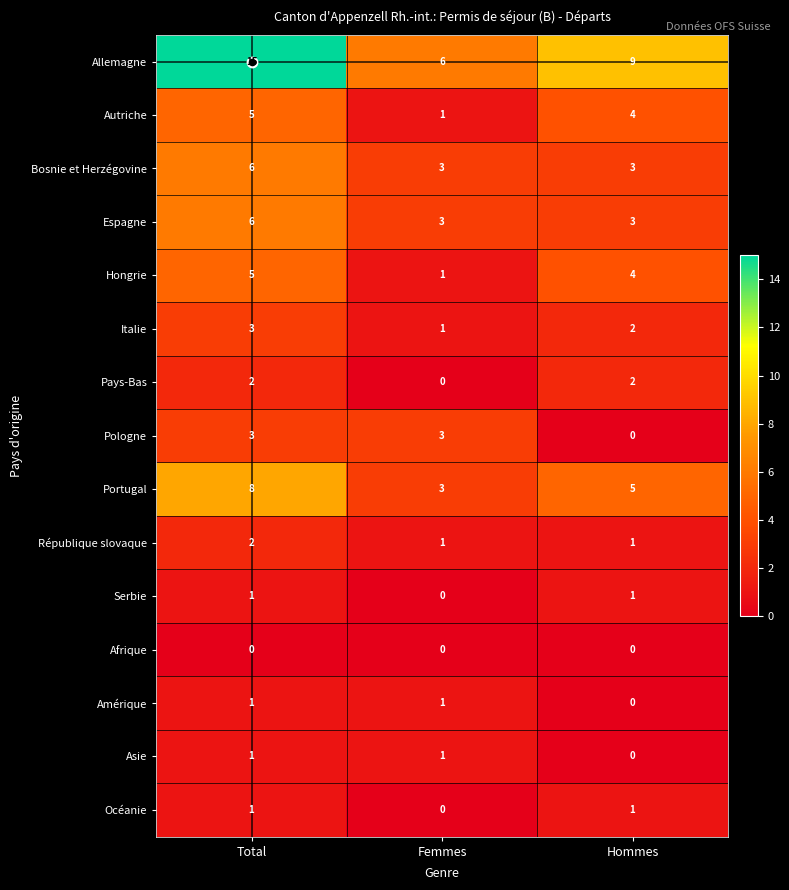

Is it true that Allemagne equals 6 at Femmes?

True